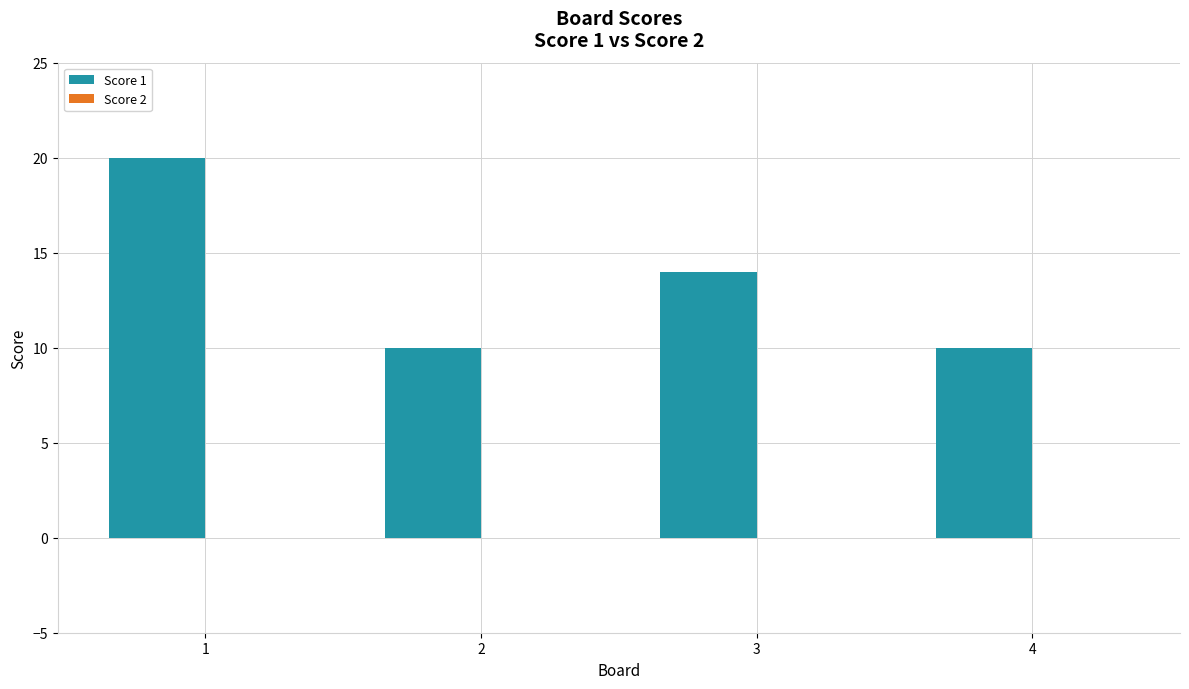

What is the value of the 3rd bar from the left?

14